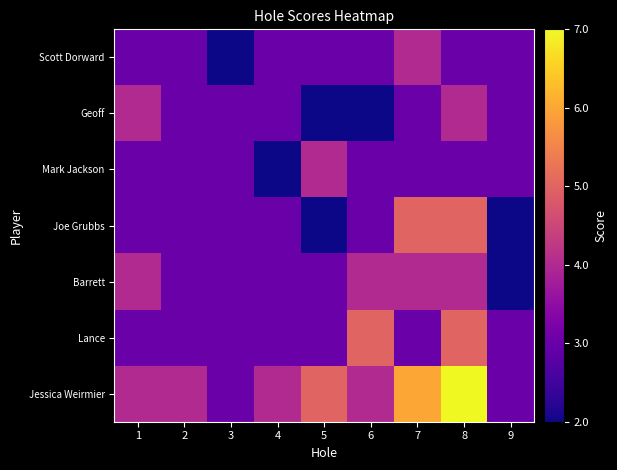

Reading left to right, list all the values displayed in this chart.

Scott Dorward: 1=3	2=3	3=2	4=3	5=3	6=3	7=4	8=3	9=3
Geoff: 1=4	2=3	3=3	4=3	5=2	6=2	7=3	8=4	9=3
Mark Jackson: 1=3	2=3	3=3	4=2	5=4	6=3	7=3	8=3	9=3
Joe Grubbs: 1=3	2=3	3=3	4=3	5=2	6=3	7=5	8=5	9=2
Barrett: 1=4	2=3	3=3	4=3	5=3	6=4	7=4	8=4	9=2
Lance: 1=3	2=3	3=3	4=3	5=3	6=5	7=3	8=5	9=3
Jessica Weirmier: 1=4	2=4	3=3	4=4	5=5	6=4	7=6	8=7	9=3